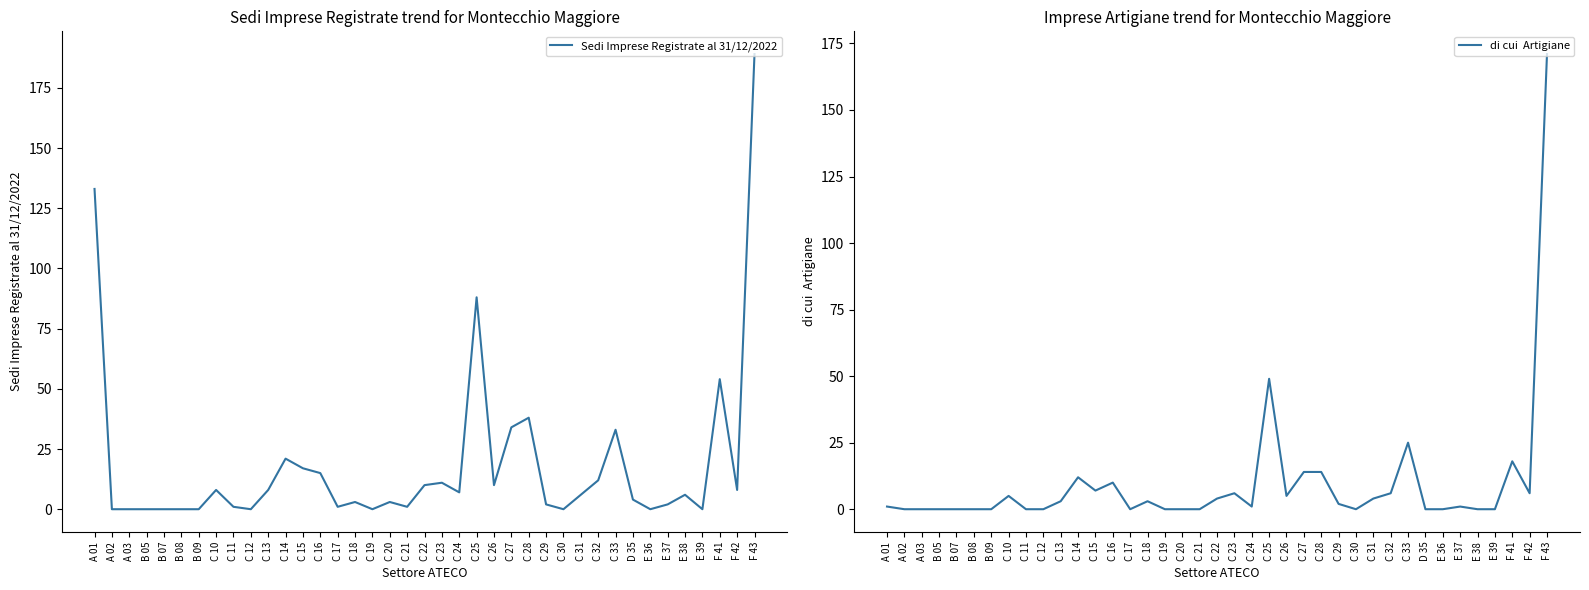

How many lines are shown in the chart?

2